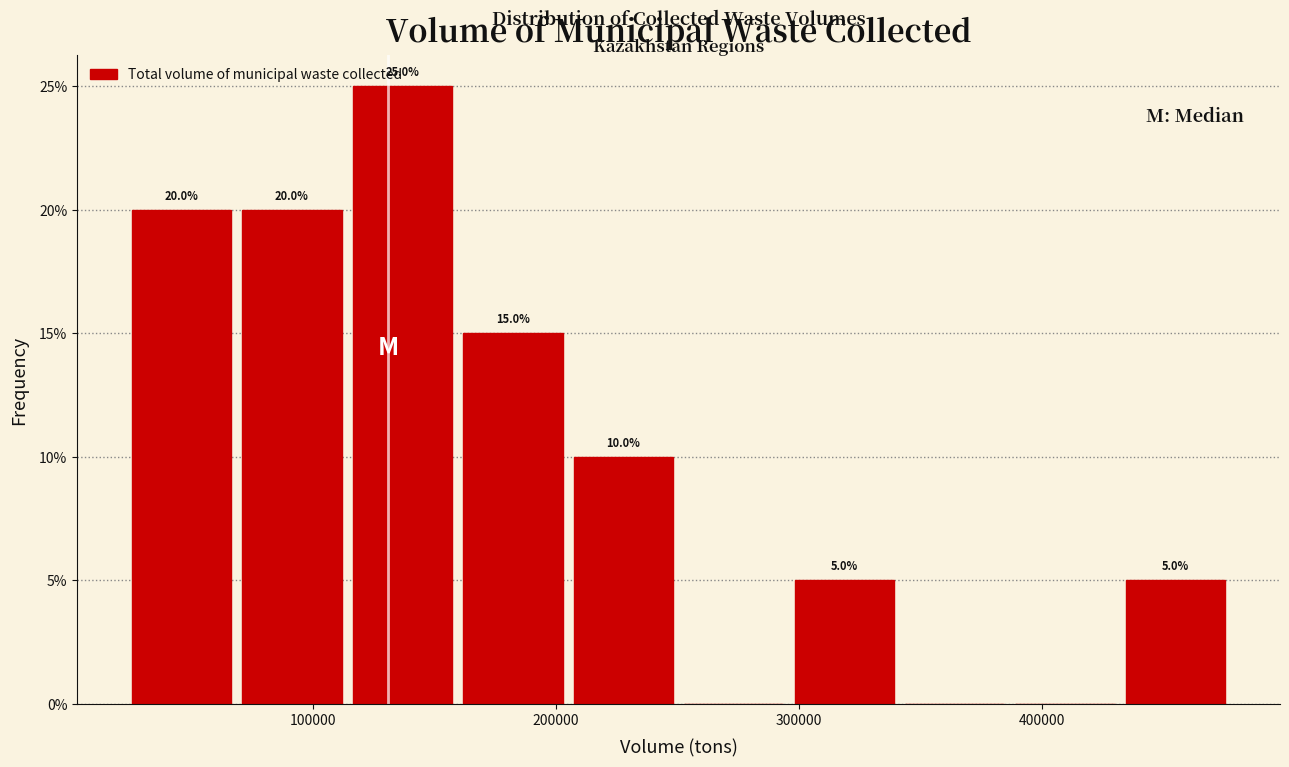

Which range on the x-axis has the tallest bar?

120000 to 160000